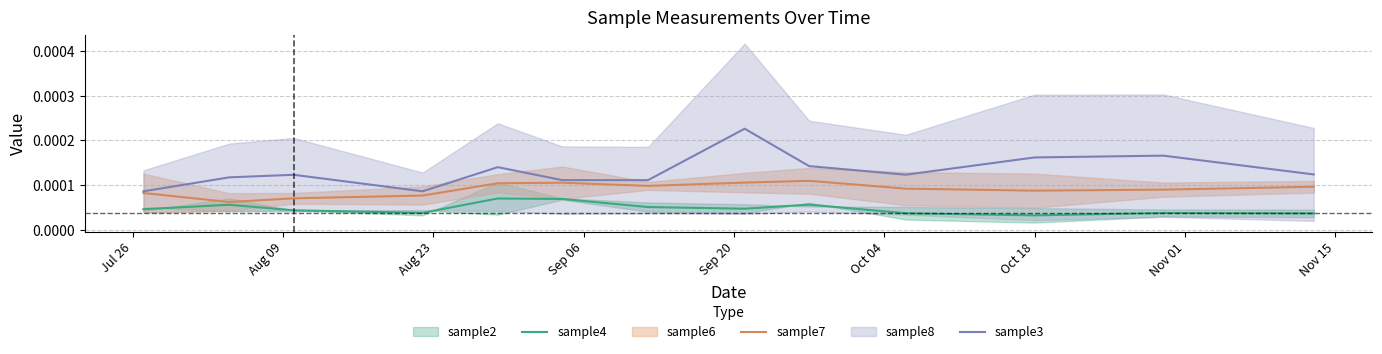

True or false: sample4 and sample3 intersect in this chart.

False